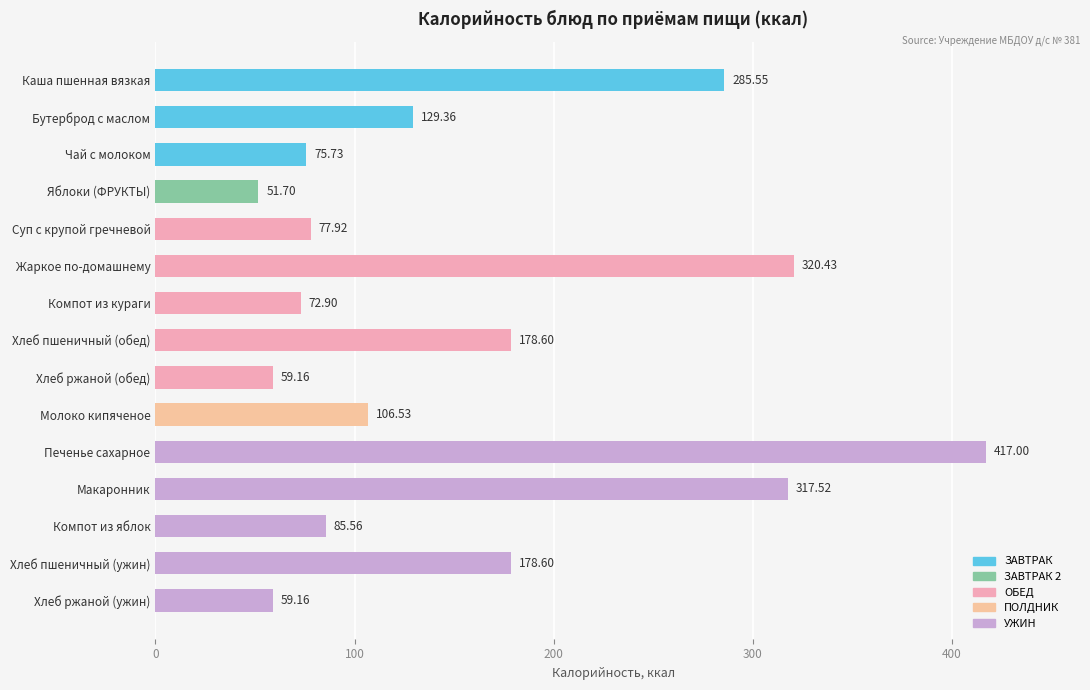

What is the change in value from Жаркое по-домашнему to Хлеб ржаной (обед)?

-261.3